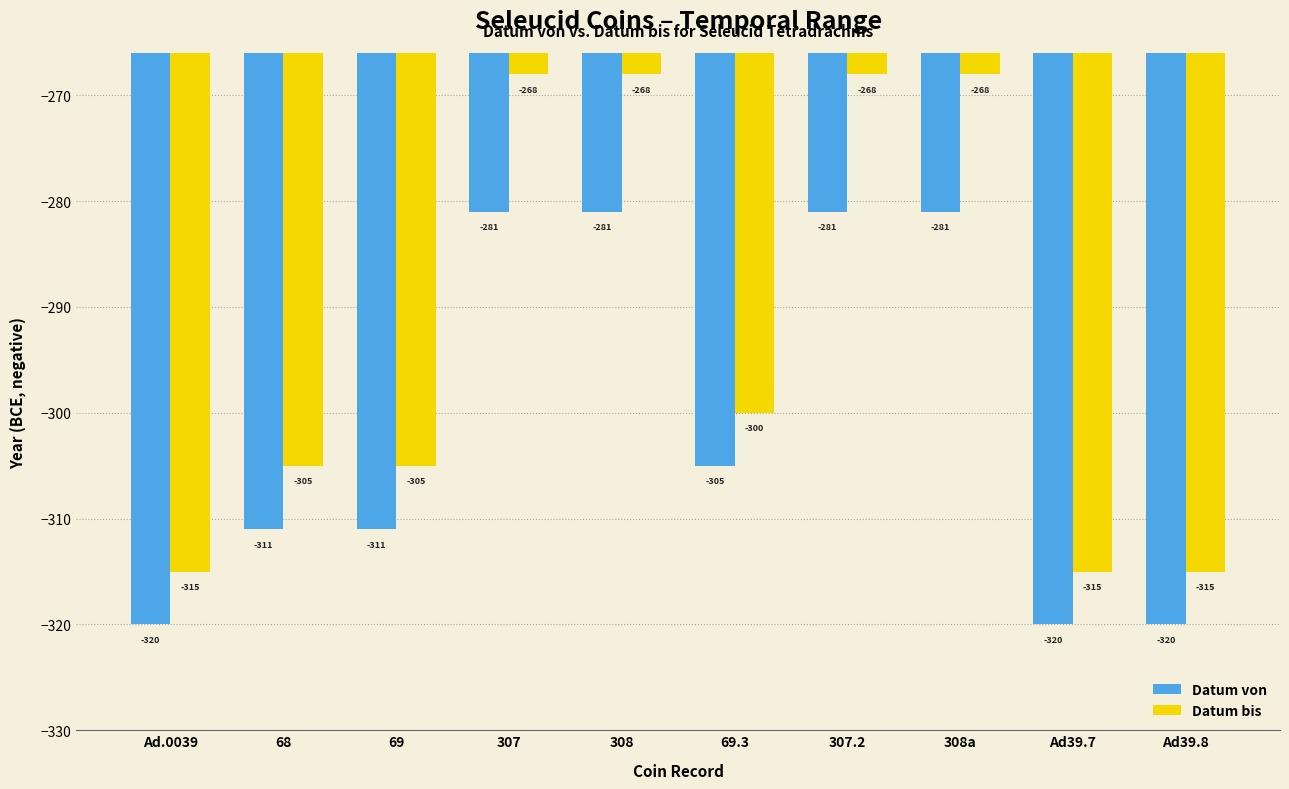

What is the approximate value of Datum von at Ad39.7?

-320